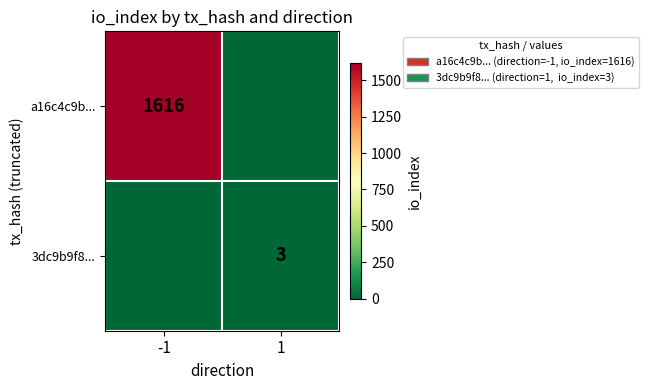

Is it true that 3dc9b9f8... equals 3 at 1?

True